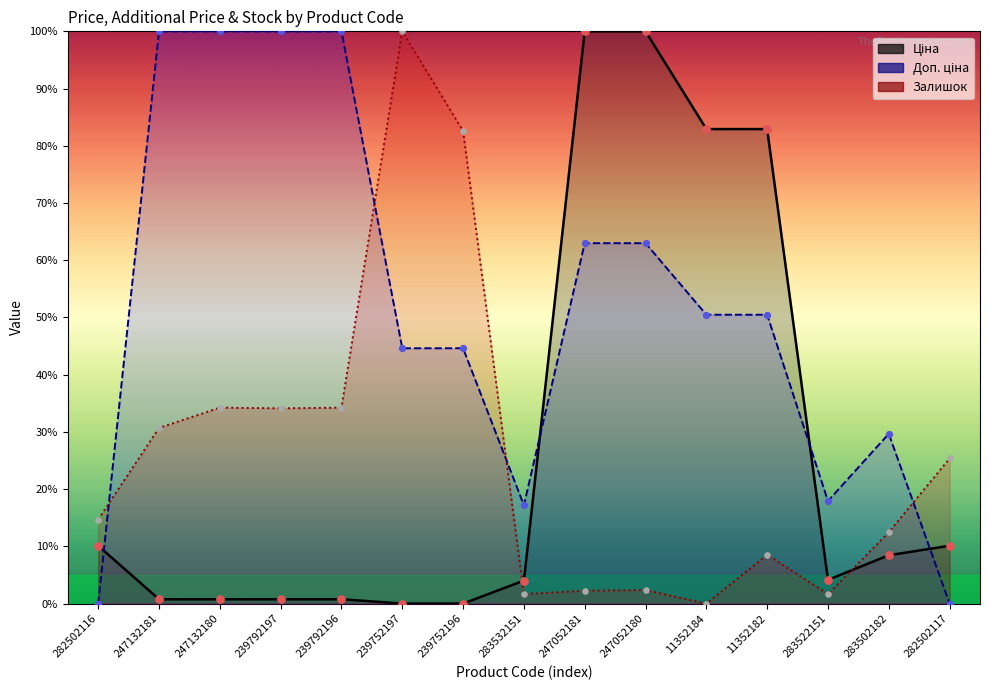

Is the value of Залишок at 247052180 greater than the value of Ціна at 239752197?

Yes